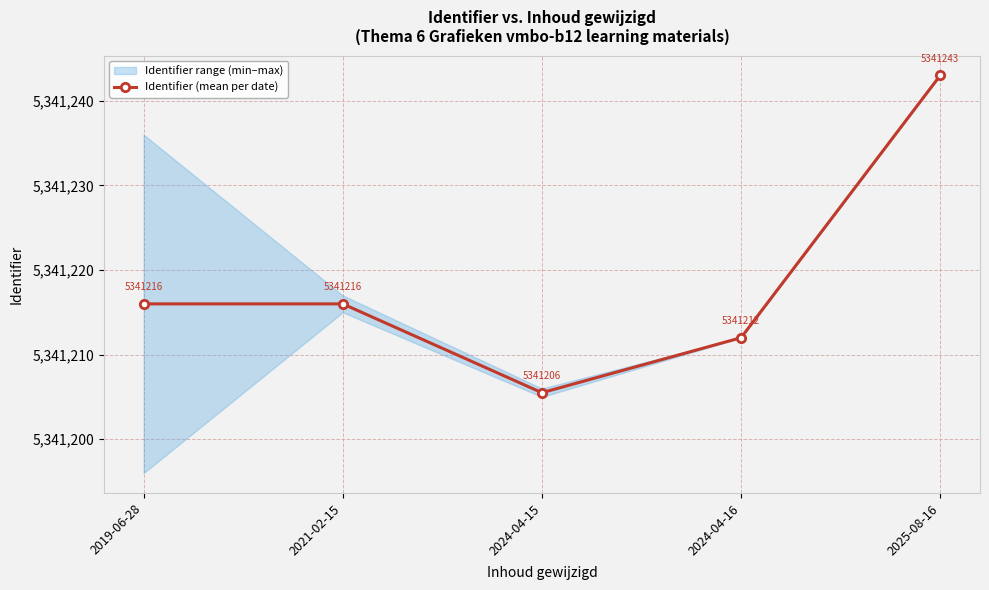

What is the approximate value at 2024-04-15?

5341205.5